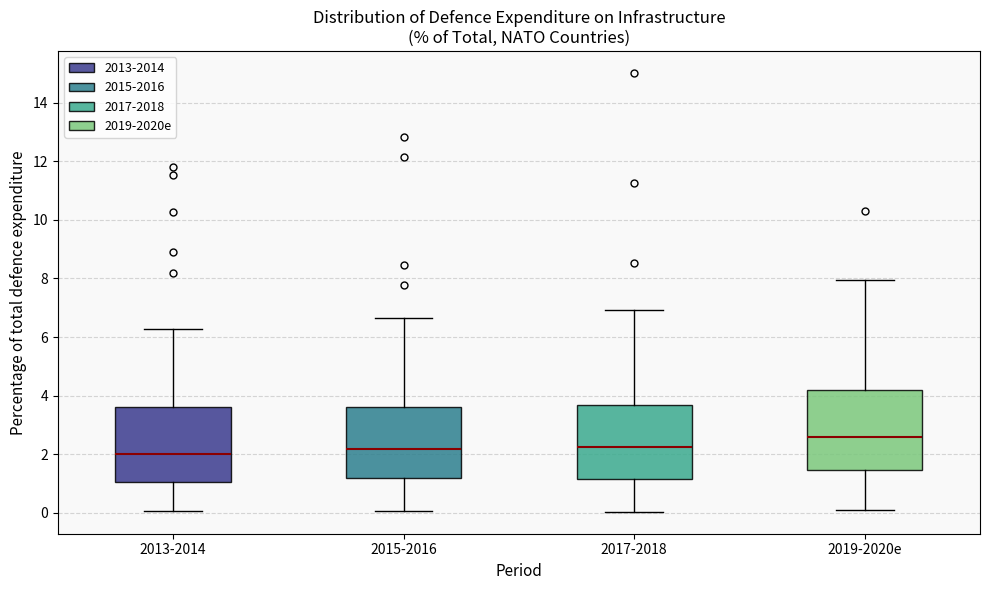

Reading left to right, read every box against the y-axis: the position of its median line, the range the box covers, and the ends of its whiskers. The values are not printed on the chart, so give them approximately, as read against the axis.

2013-2014: median 2.0, box 1.0 to 3.6, whiskers 0.0 to 6.2
2015-2016: median 2.2, box 1.2 to 3.6, whiskers 0.0 to 6.6
2017-2018: median 2.2, box 1.2 to 3.6, whiskers 0.0 to 7.0
2019-2020e: median 2.6, box 1.4 to 4.2, whiskers 0.2 to 8.0